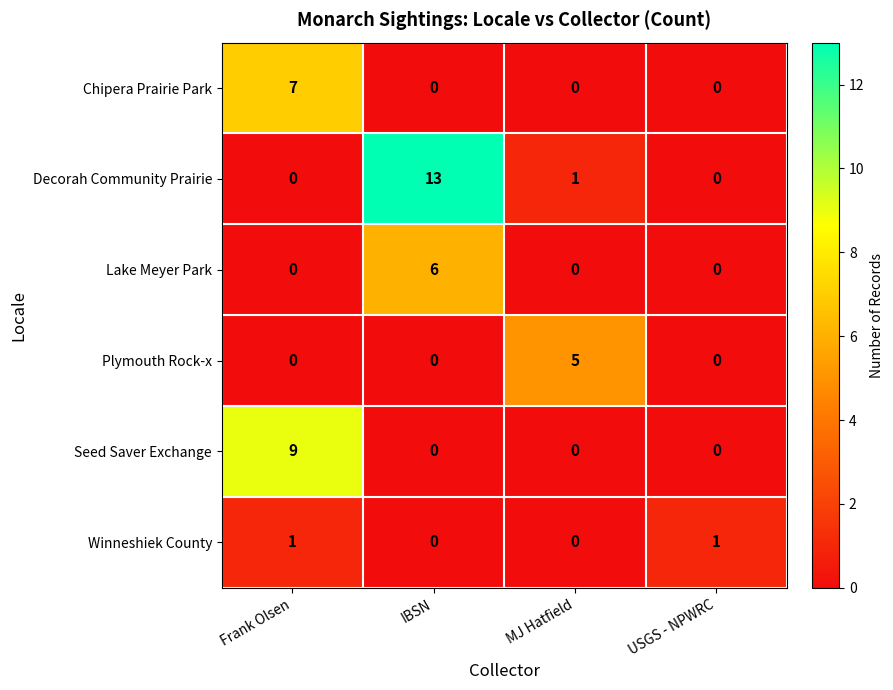

Is it true that Lake Meyer Park equals 3 at MJ Hatfield?

False